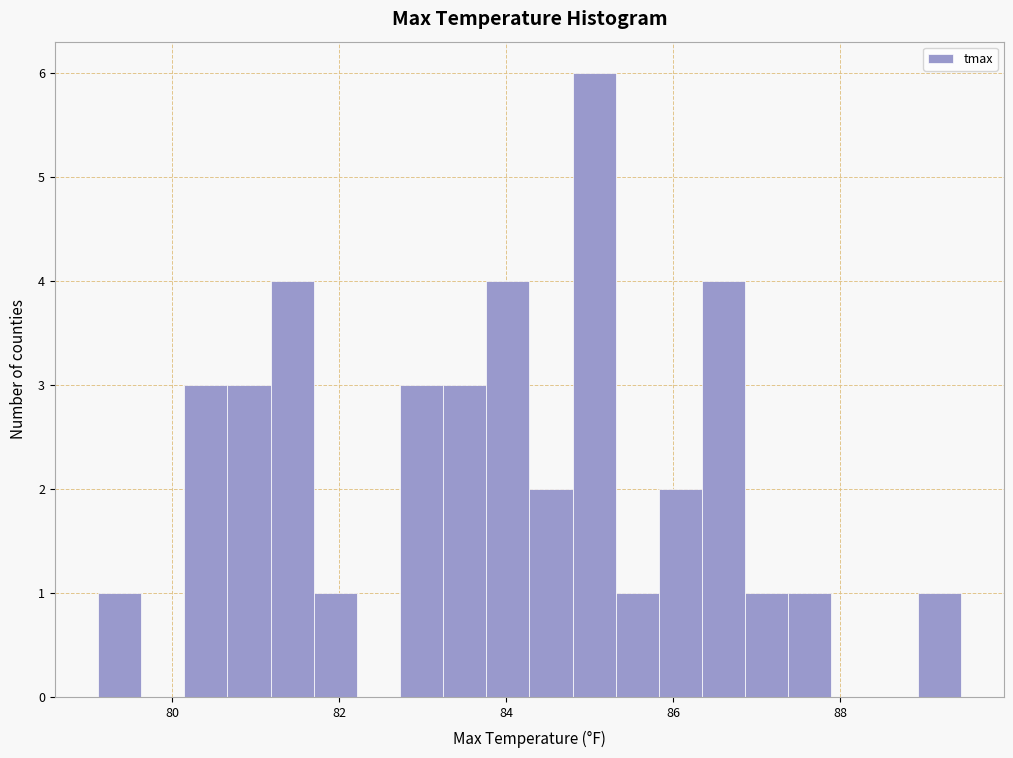

Read against the x-axis, roughly where is the centre of the tallest bar?

85.0